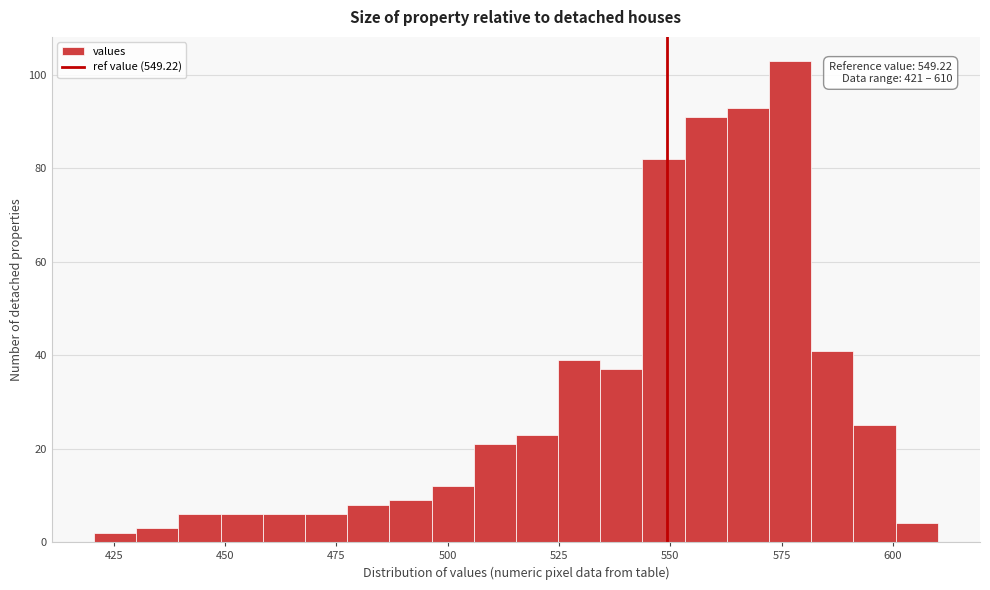

Read against the x-axis, roughly where is the centre of the tallest bar?

575